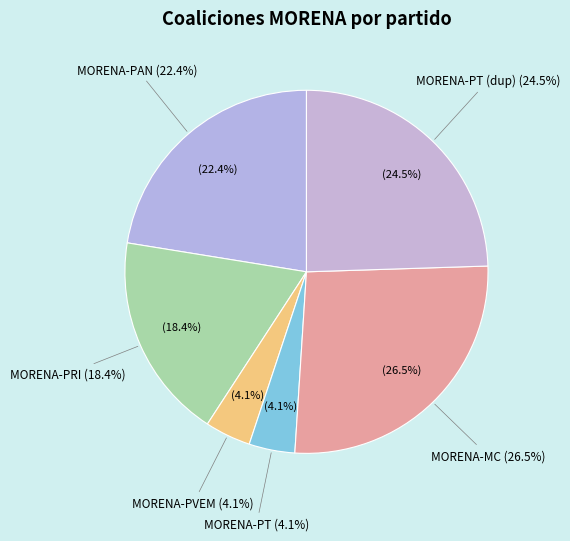

Count the number of slices in the pie.

6